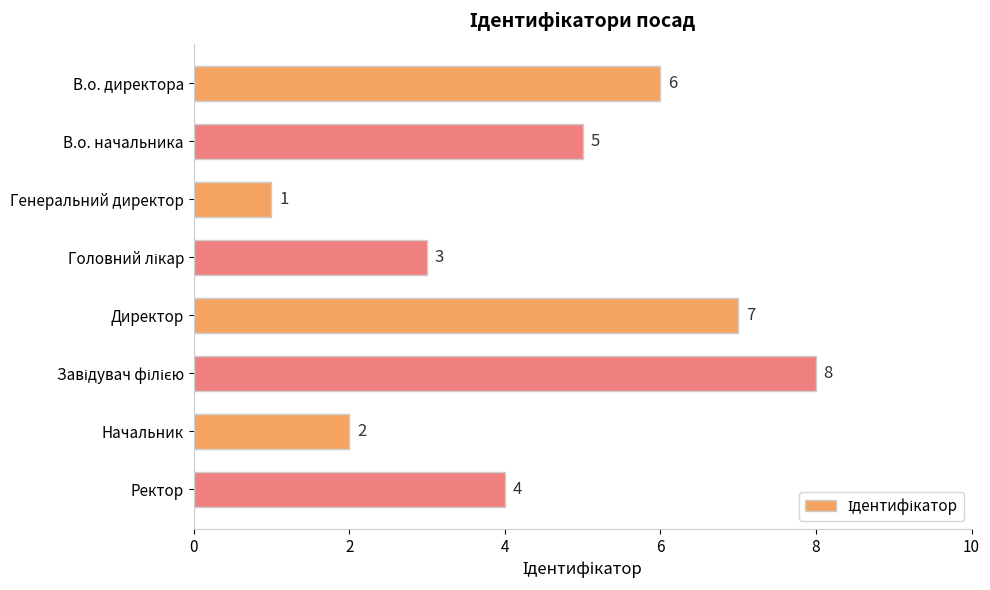

What is the greatest value displayed?

8